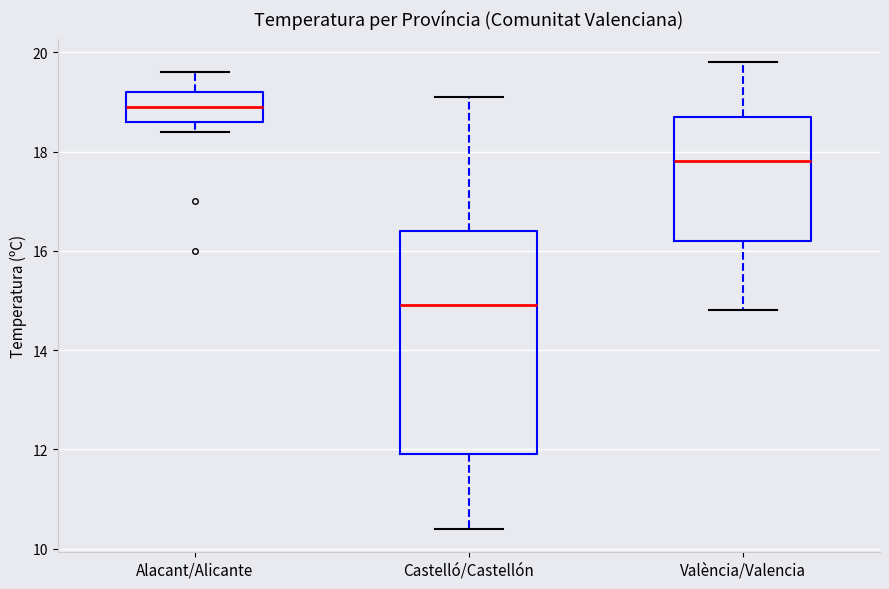

Where does the upper whisker of the box for València/Valencia end on the y-axis? The values are not printed on the chart, so give them approximately, as read against the axis.

19.8